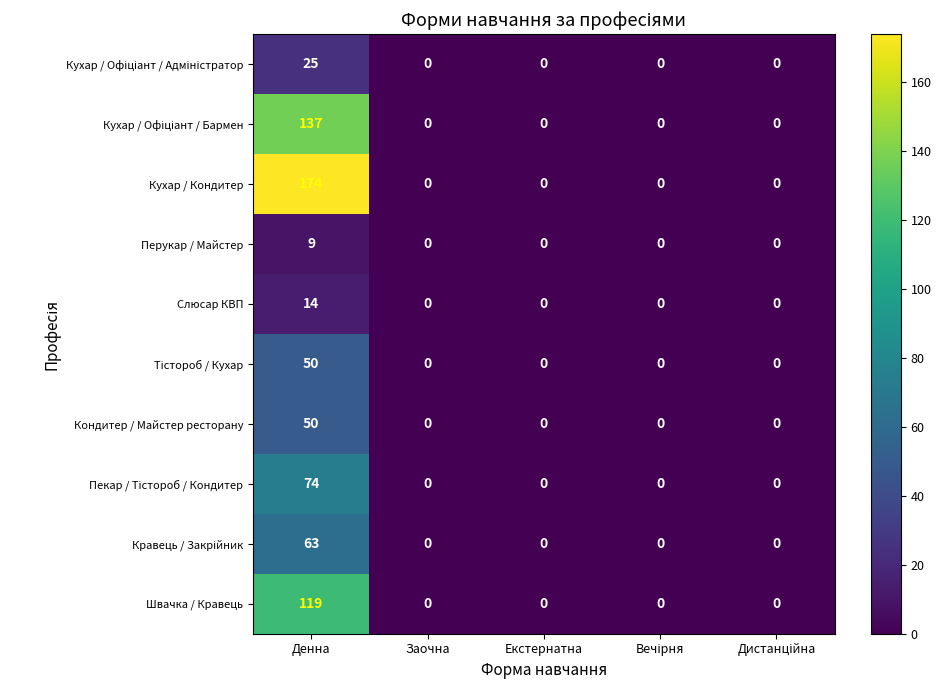

Which label corresponds to the largest value in the chart?

Денна